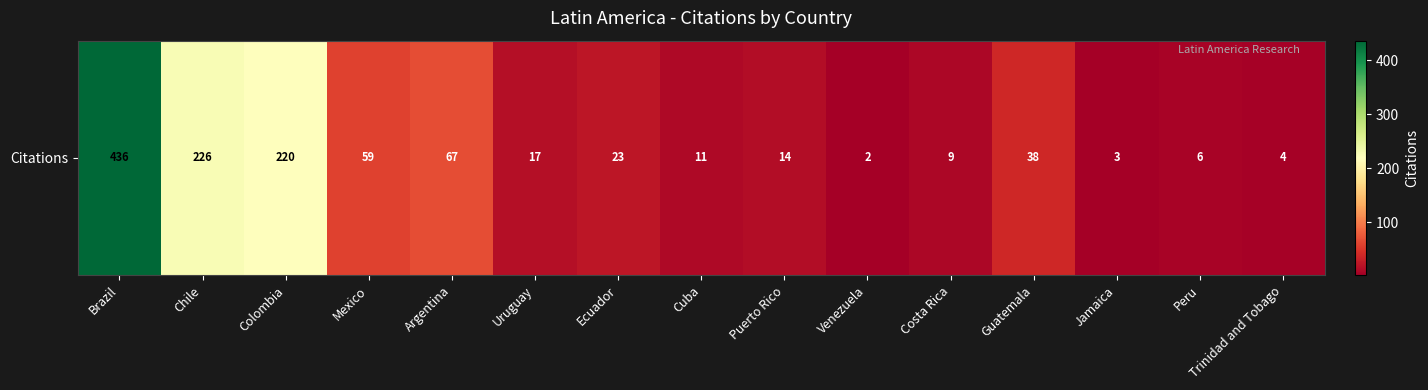

Rank the categories by value from lowest to highest.

Venezuela, Jamaica, Trinidad and Tobago, Peru, Costa Rica, Cuba, Puerto Rico, Uruguay, Ecuador, Guatemala, Mexico, Argentina, Colombia, Chile, Brazil